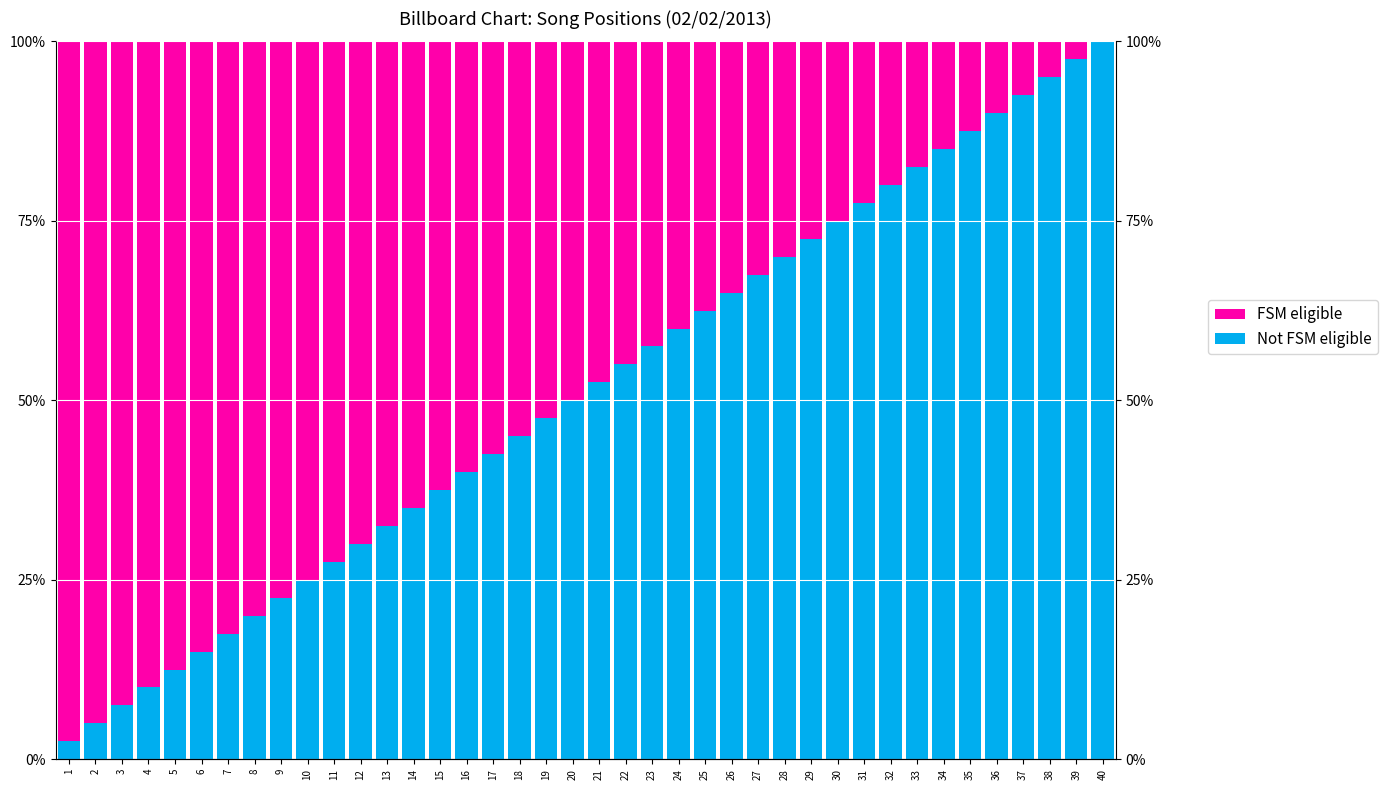

List the labels in order of FSM eligible value, smallest first.

40, 39, 38, 37, 36, 35, 34, 33, 32, 31, 30, 29, 28, 27, 26, 25, 24, 23, 22, 21, 20, 19, 18, 17, 16, 15, 14, 13, 12, 11, 10, 9, 8, 7, 6, 5, 4, 3, 2, 1